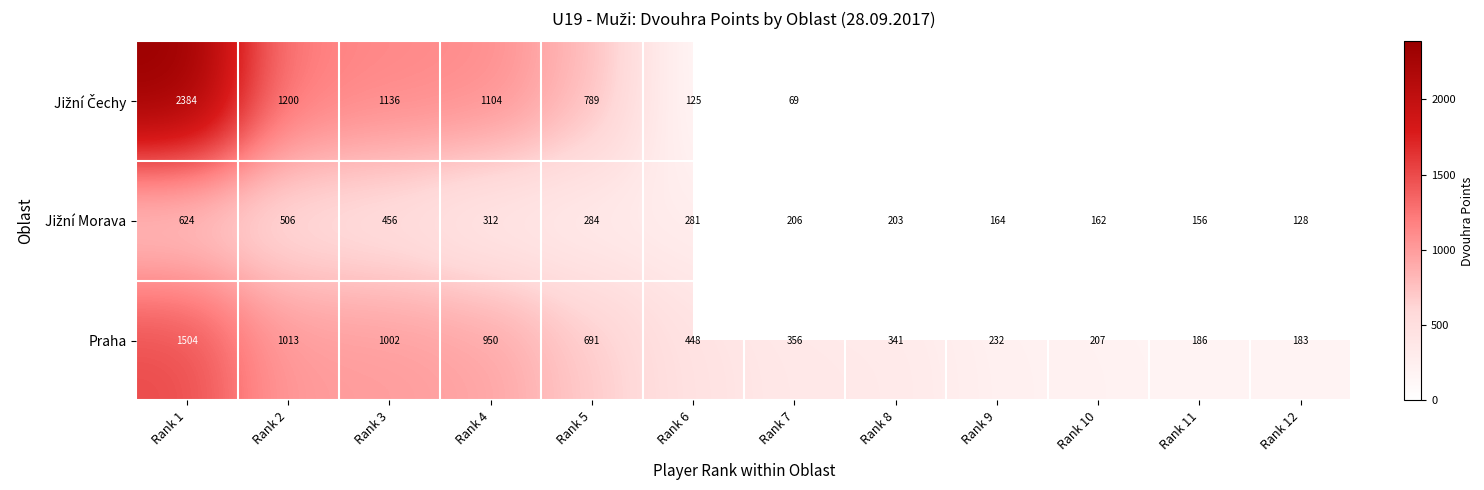

What is the sum of the Praha values at Rank 2 and Rank 12?

1196